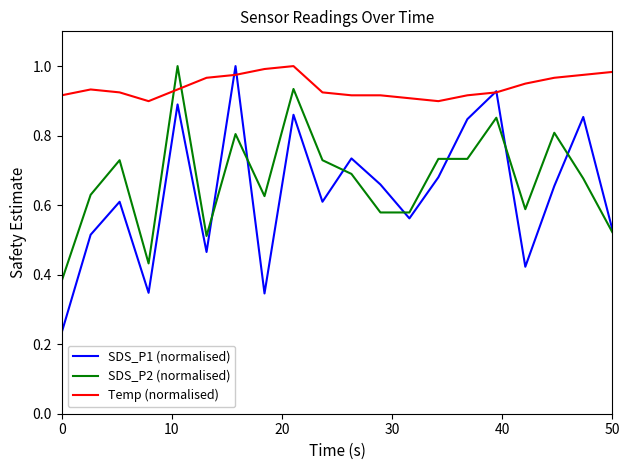

Which series has the largest total across all categories?

Temp (normalised)